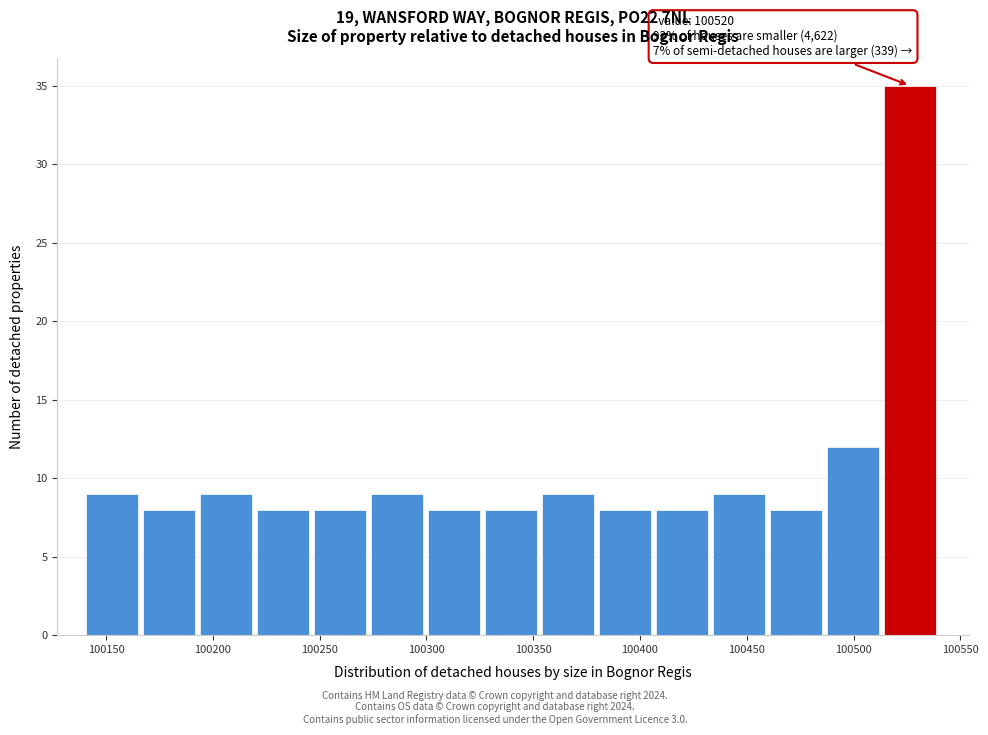

Over which range of the x-axis is the bar tallest?

100515 to 100540